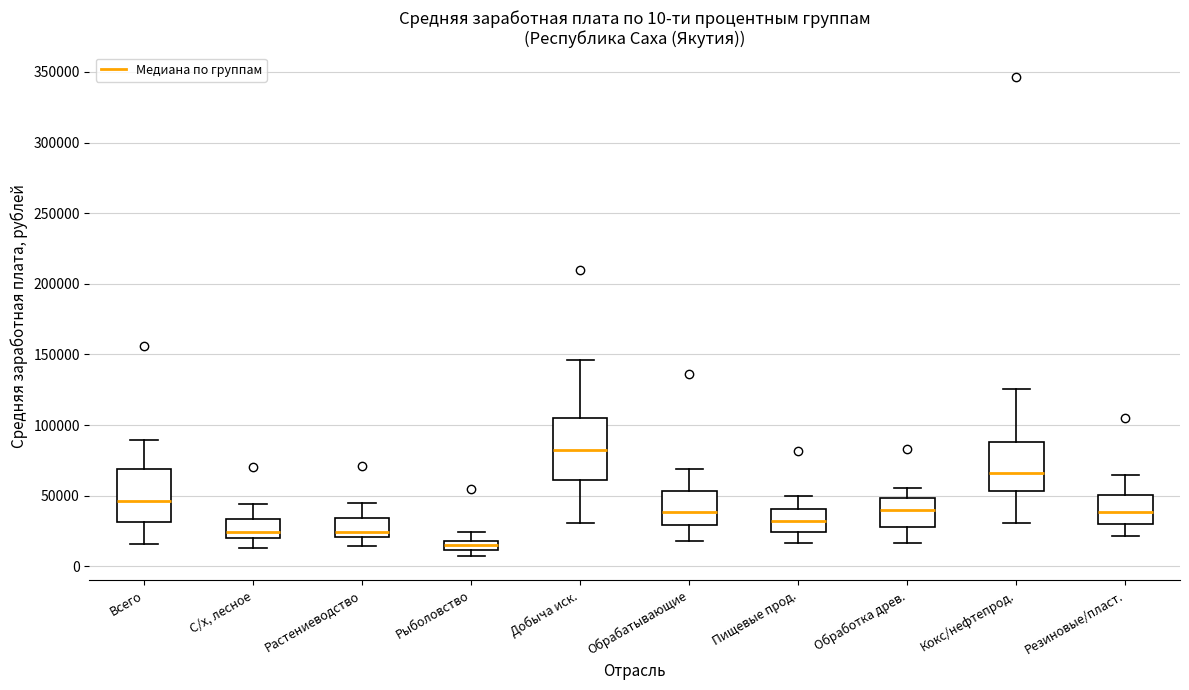

Comparing the boxes themselves (not the whiskers), which one is the tallest?

Добыча иск.